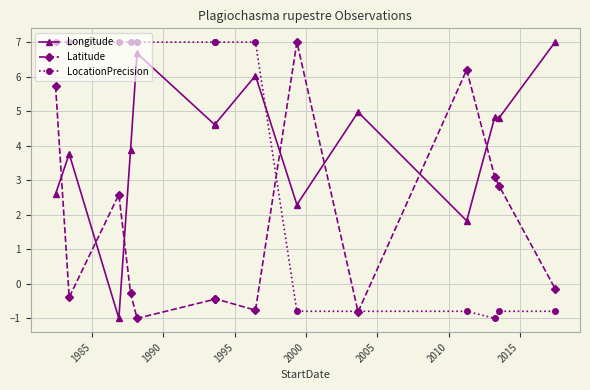

How many negative values does the Longitude series have?

1